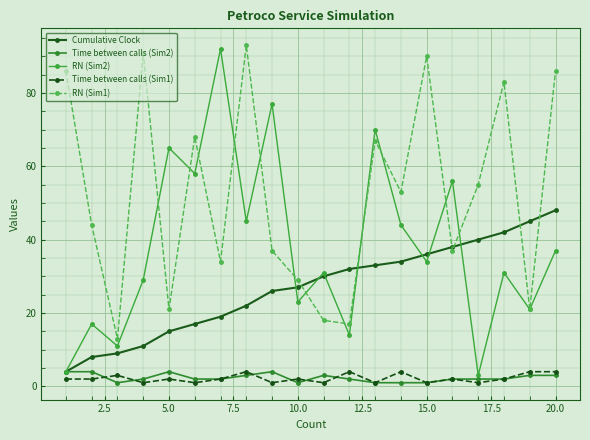

What is the maximum value shown in the chart?

93